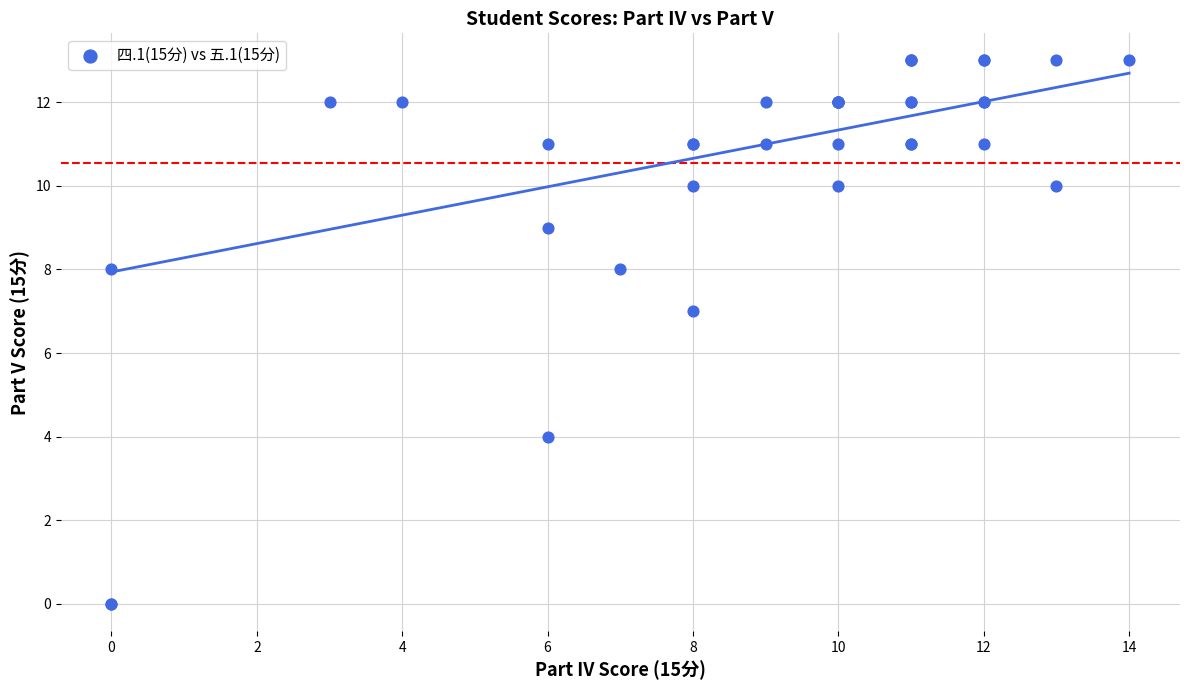

What Y value in the scatter plot is closest to 6?

7